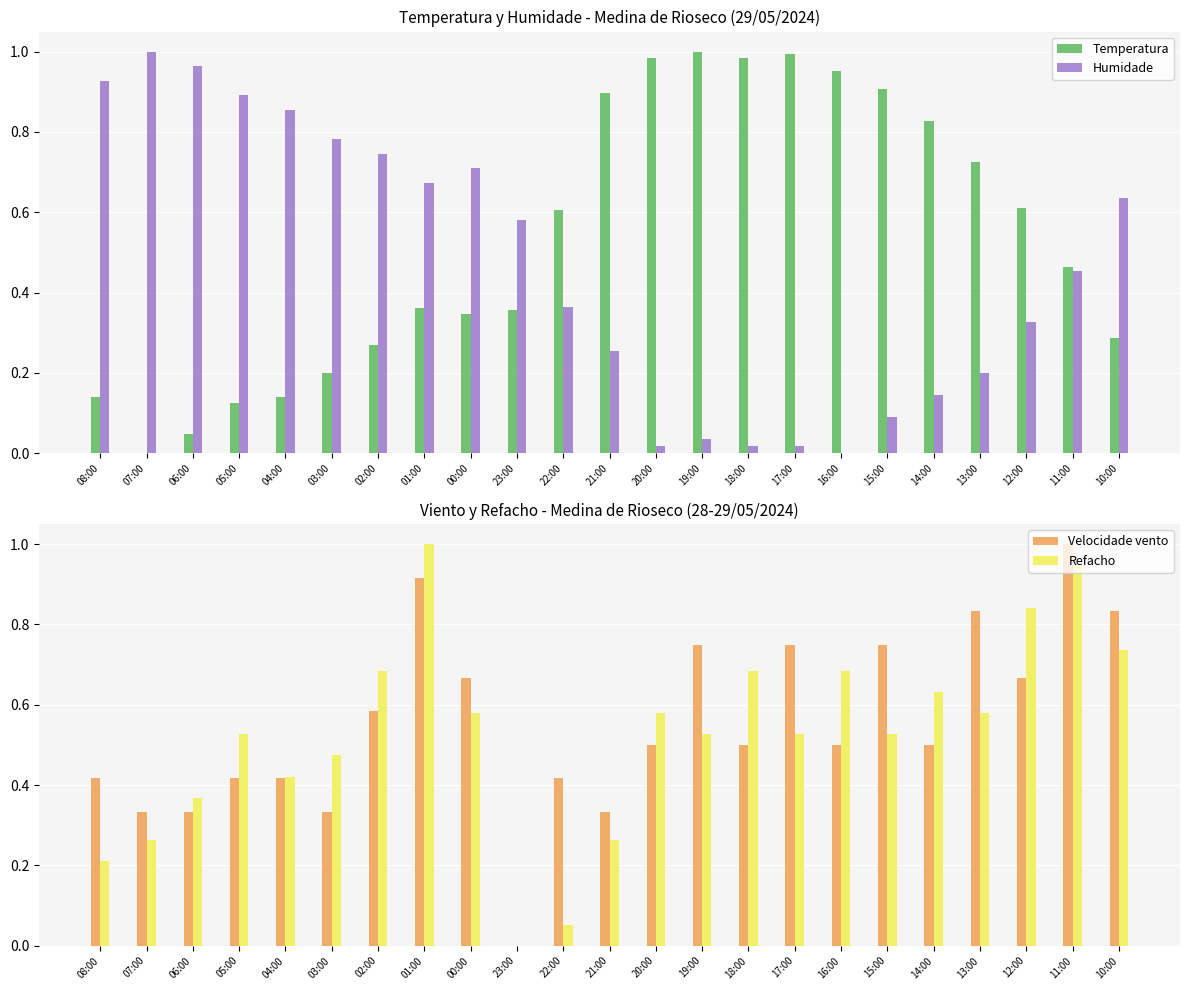

How many distinct data groups are displayed?

4